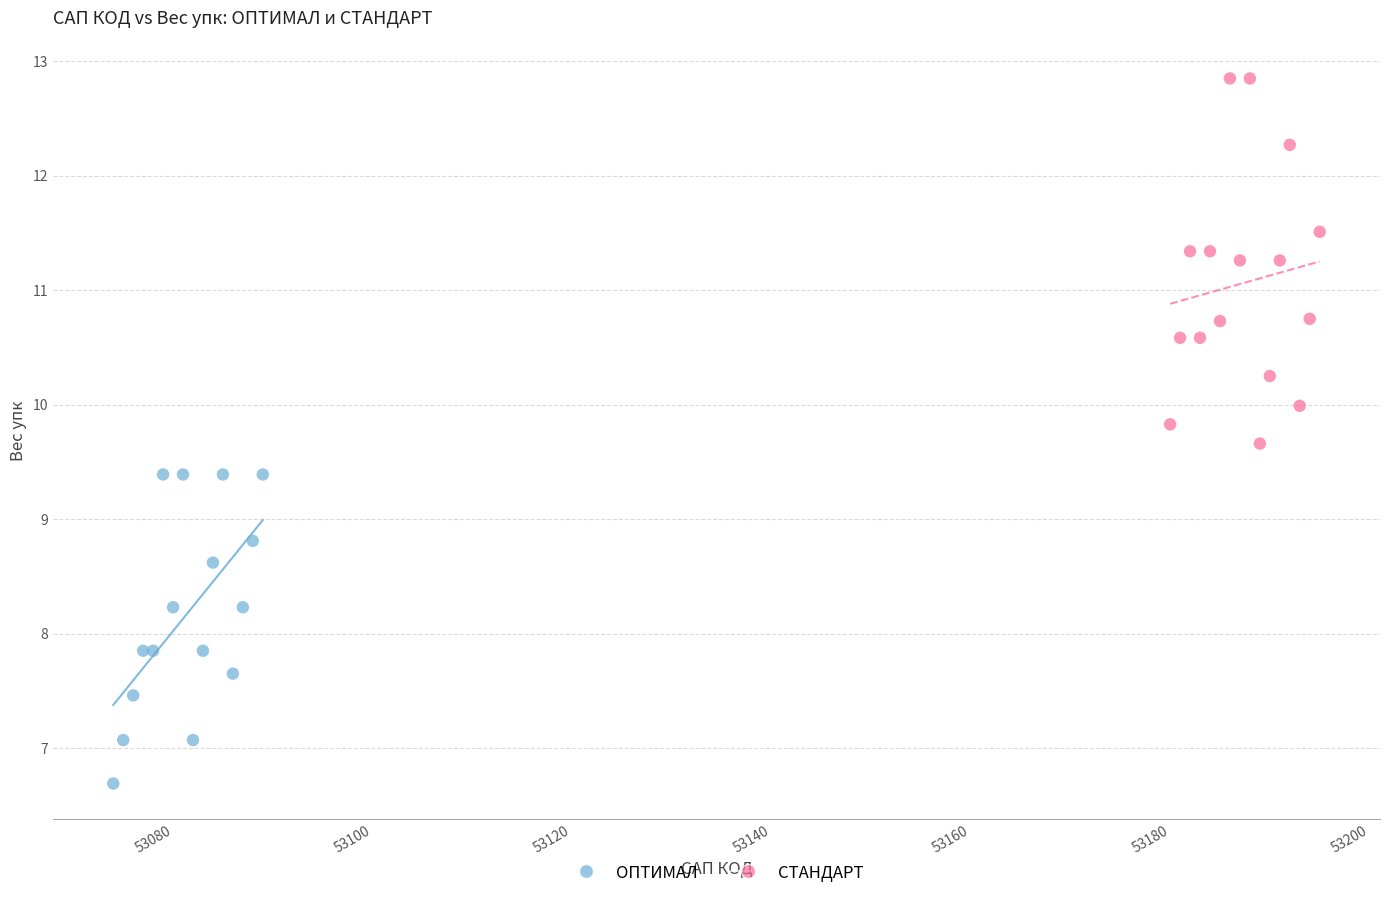

Which series reaches the minimum Y coordinate?

ОПТИМАЛ